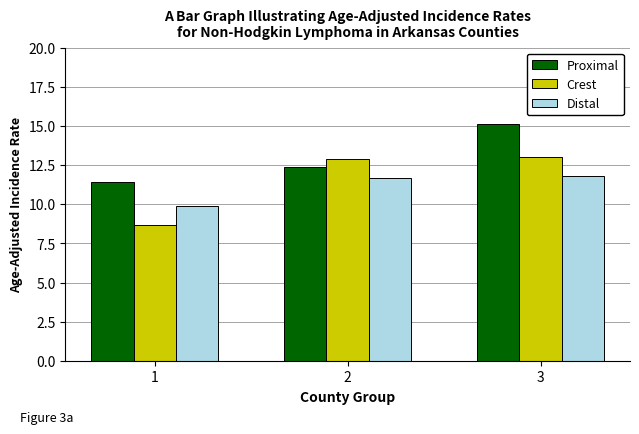

At 1, list the series in order from largest to smallest.

Proximal, Distal, Crest